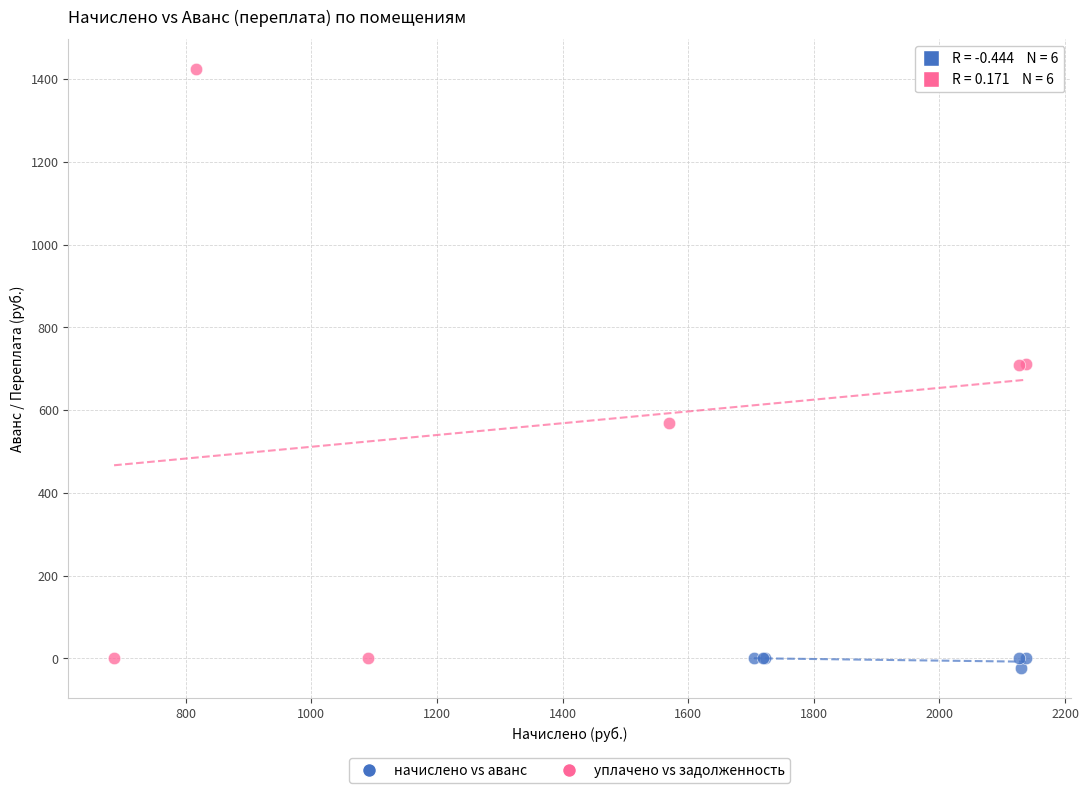

Which series has the largest Y range (max minus min)?

уплачено vs задолженность